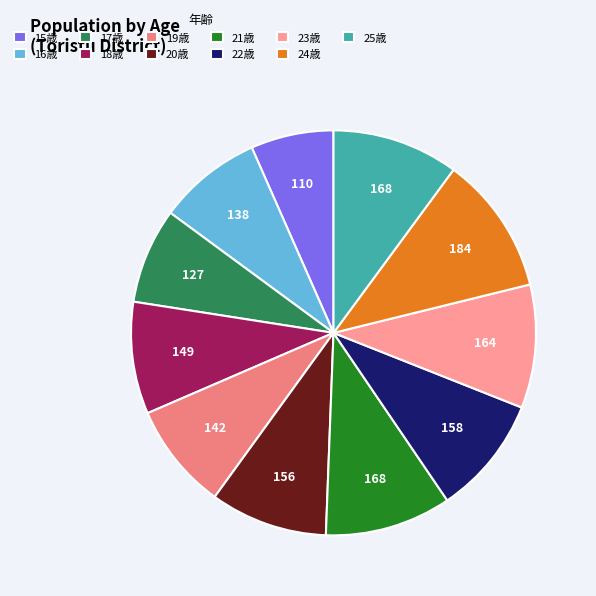

Does 21歳 represent more than half of the total?

No